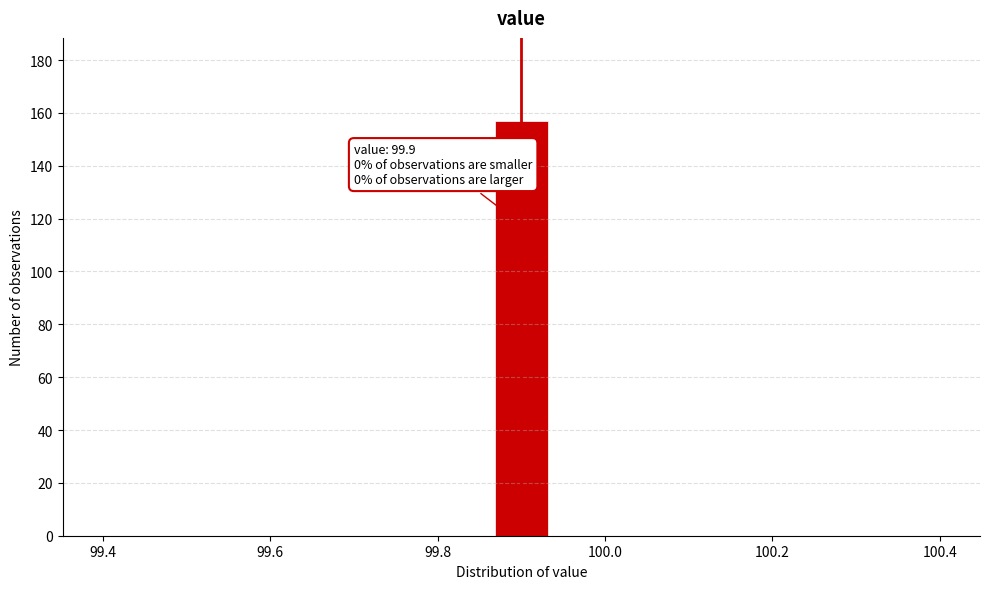

Around what value on the x-axis is the tallest bar? Give the approximate position of its centre, as read against the axis.

99.90